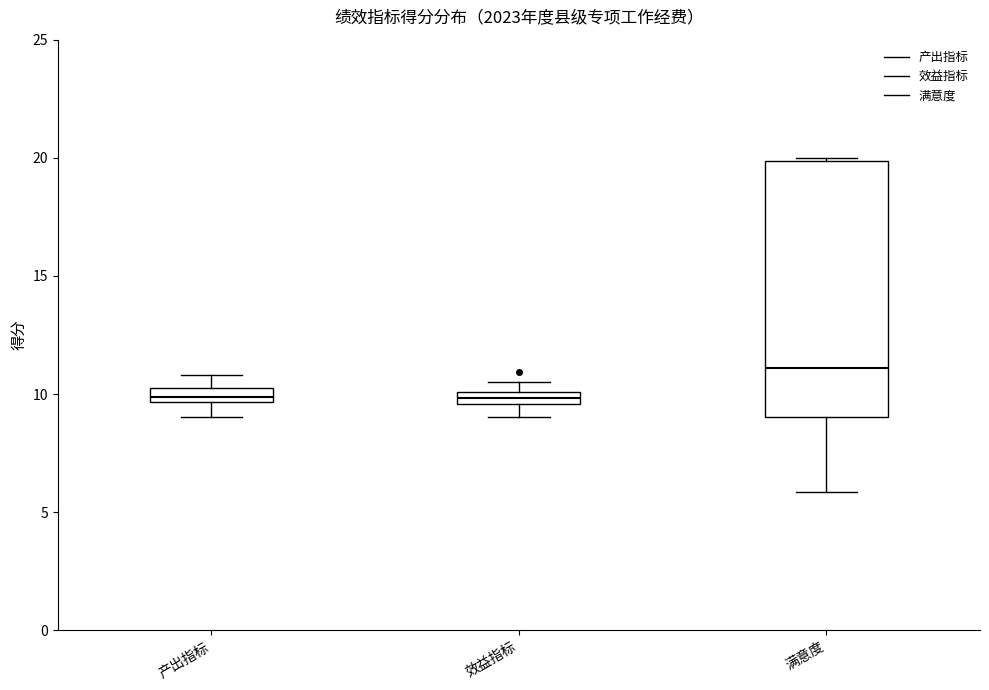

Where is the lower edge of the box for 效益指标 on the y-axis? The values are not printed on the chart, so give them approximately, as read against the axis.

9.5